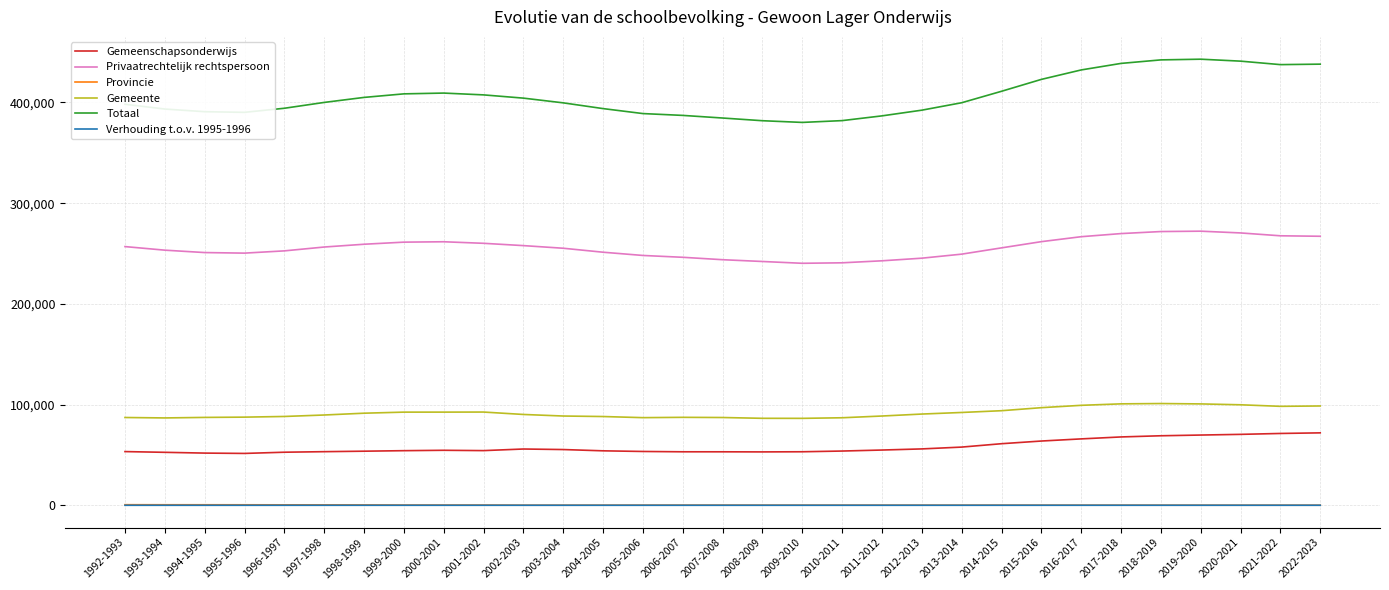

What position from the left is 2002-2003?

11